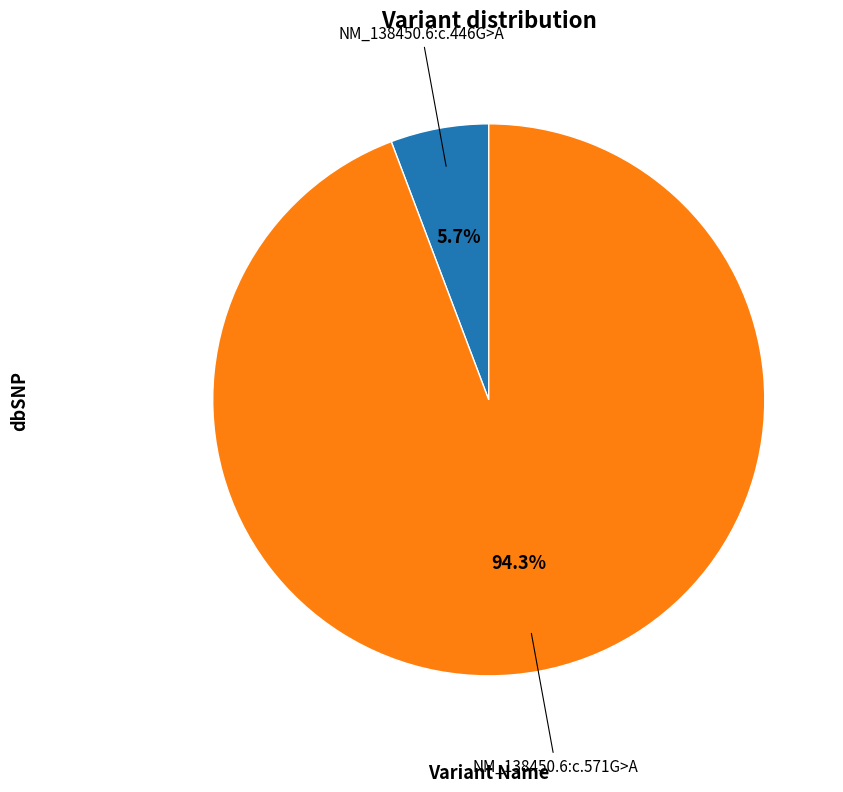

To the nearest percent, what percentage of the pie is NM_138450.6:c.571G>A?

94%